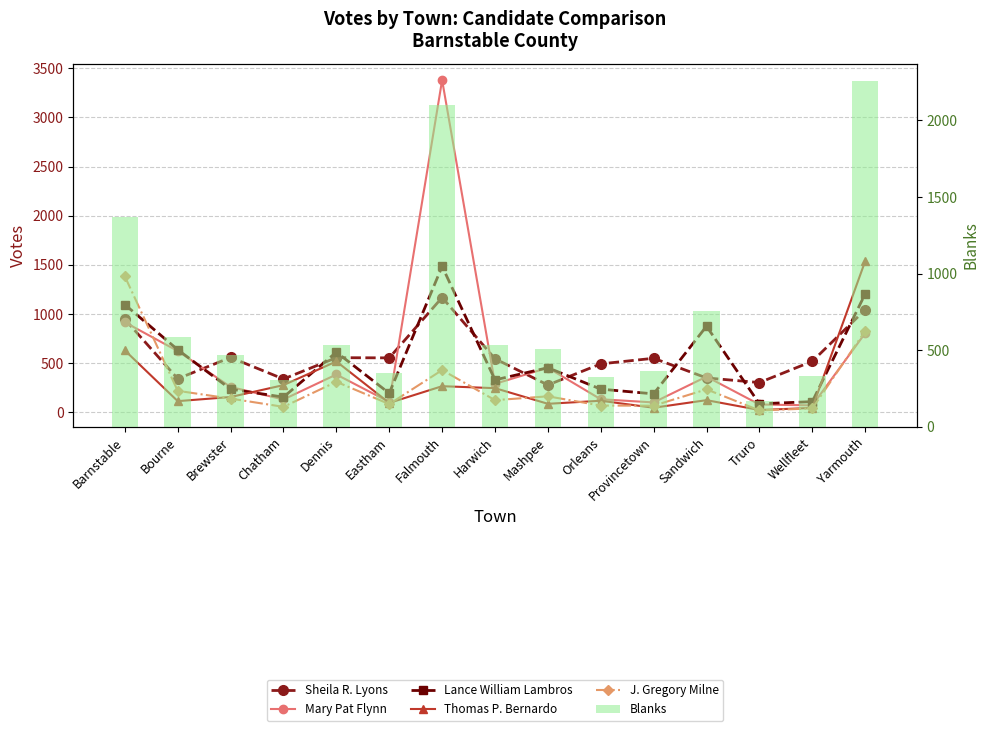

Reading left to right, transcribe all the data shown in this chart.

Sheila R. Lyons: Barnstable=947	Bourne=342	Brewster=558	Chatham=339	Dennis=556	Eastham=554	Falmouth=1168	Harwich=545	Mashpee=278	Orleans=493	Provincetown=550	Sandwich=350	Truro=303	Wellfleet=519	Yarmouth=1043
Mary Pat Flynn: Barnstable=916	Bourne=624	Brewster=258	Chatham=131	Dennis=385	Eastham=106	Falmouth=3379	Harwich=290	Mashpee=453	Orleans=133	Provincetown=101	Sandwich=363	Truro=80	Wellfleet=71	Yarmouth=805
Lance William Lambros: Barnstable=1096	Bourne=637	Brewster=236	Chatham=155	Dennis=612	Eastham=194	Falmouth=1485	Harwich=330	Mashpee=454	Orleans=236	Provincetown=188	Sandwich=876	Truro=87	Wellfleet=109	Yarmouth=1204
Thomas P. Bernardo: Barnstable=630	Bourne=114	Brewster=156	Chatham=277	Dennis=518	Eastham=96	Falmouth=266	Harwich=246	Mashpee=87	Orleans=118	Provincetown=47	Sandwich=124	Truro=24	Wellfleet=45	Yarmouth=1537
J. Gregory Milne: Barnstable=1383	Bourne=219	Brewster=140	Chatham=56	Dennis=311	Eastham=84	Falmouth=430	Harwich=124	Mashpee=163	Orleans=69	Provincetown=68	Sandwich=234	Truro=20	Wellfleet=40	Yarmouth=827
Blanks: Barnstable=1372	Bourne=584	Brewster=468	Chatham=307	Dennis=533	Eastham=354	Falmouth=2099	Harwich=537	Mashpee=509	Orleans=327	Provincetown=368	Sandwich=754	Truro=170	Wellfleet=334	Yarmouth=2258